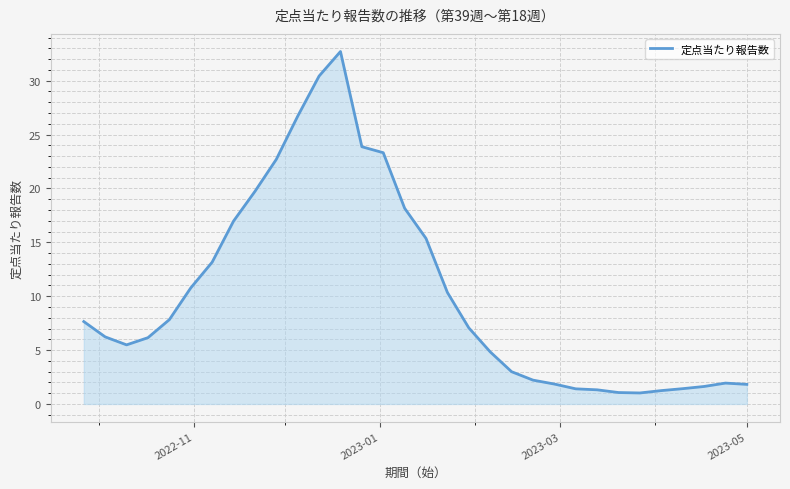

What is the difference between the maximum and minimum values?

31.7